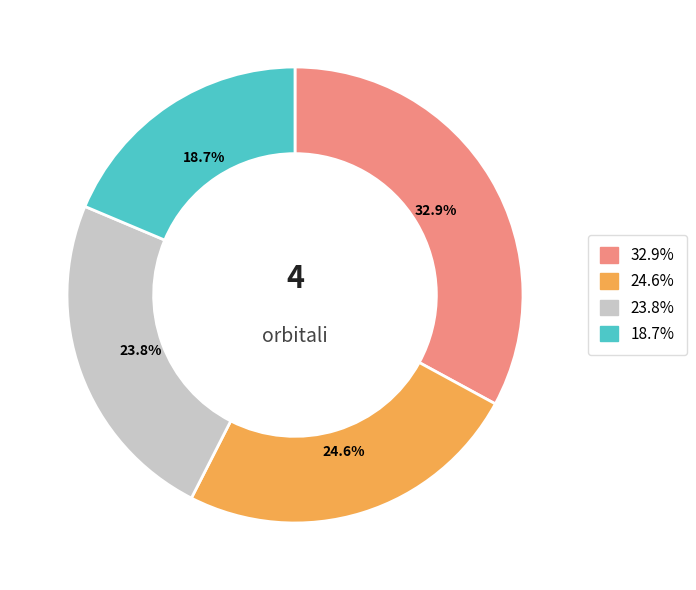

Is there any slice that represents more than half of the pie?

No